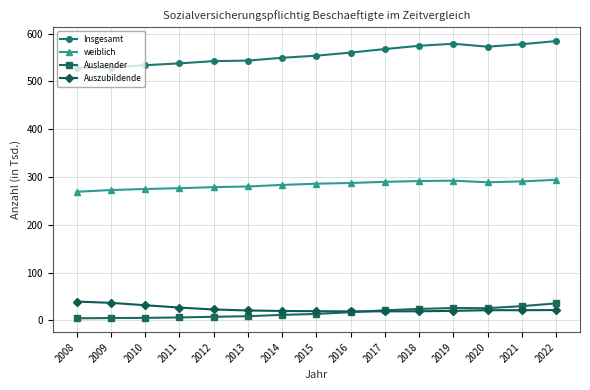

What is the value of the weiblich point at the 1st from the left?

269.2